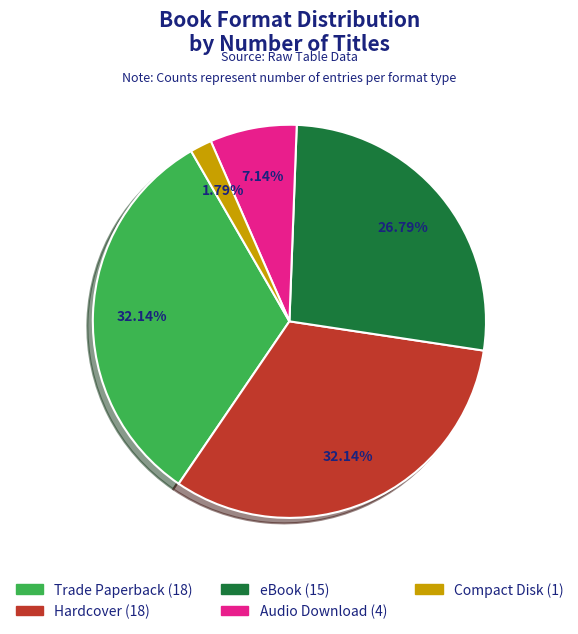

What is the smallest slice in the pie chart?

Compact Disk